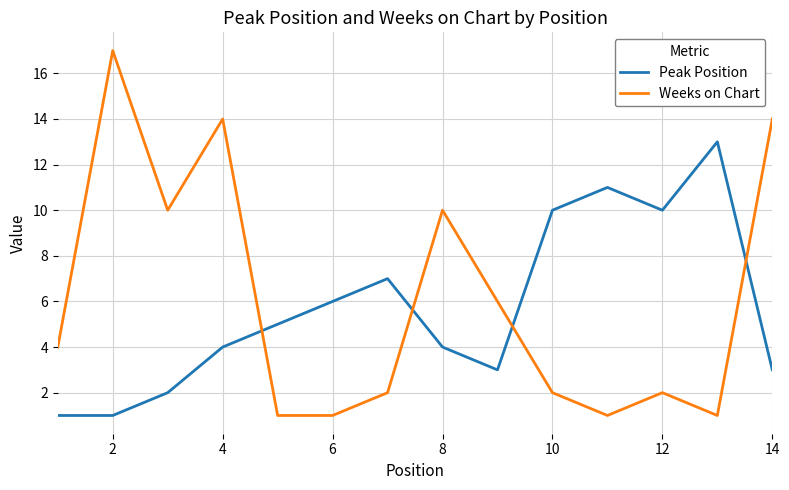

How many intersections are there between Weeks on Chart and Peak Position?

4